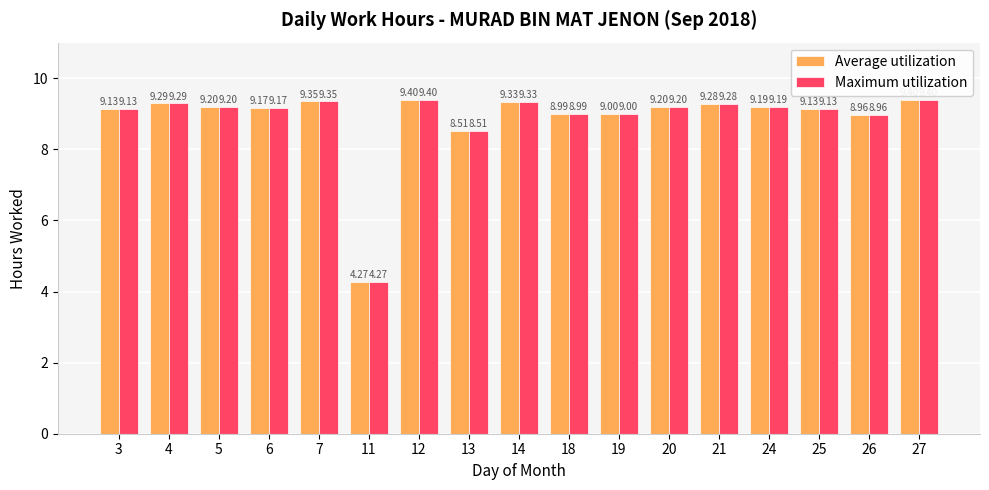

Is the value of Average utilization at 7 greater than the value of Maximum utilization at 27?

No